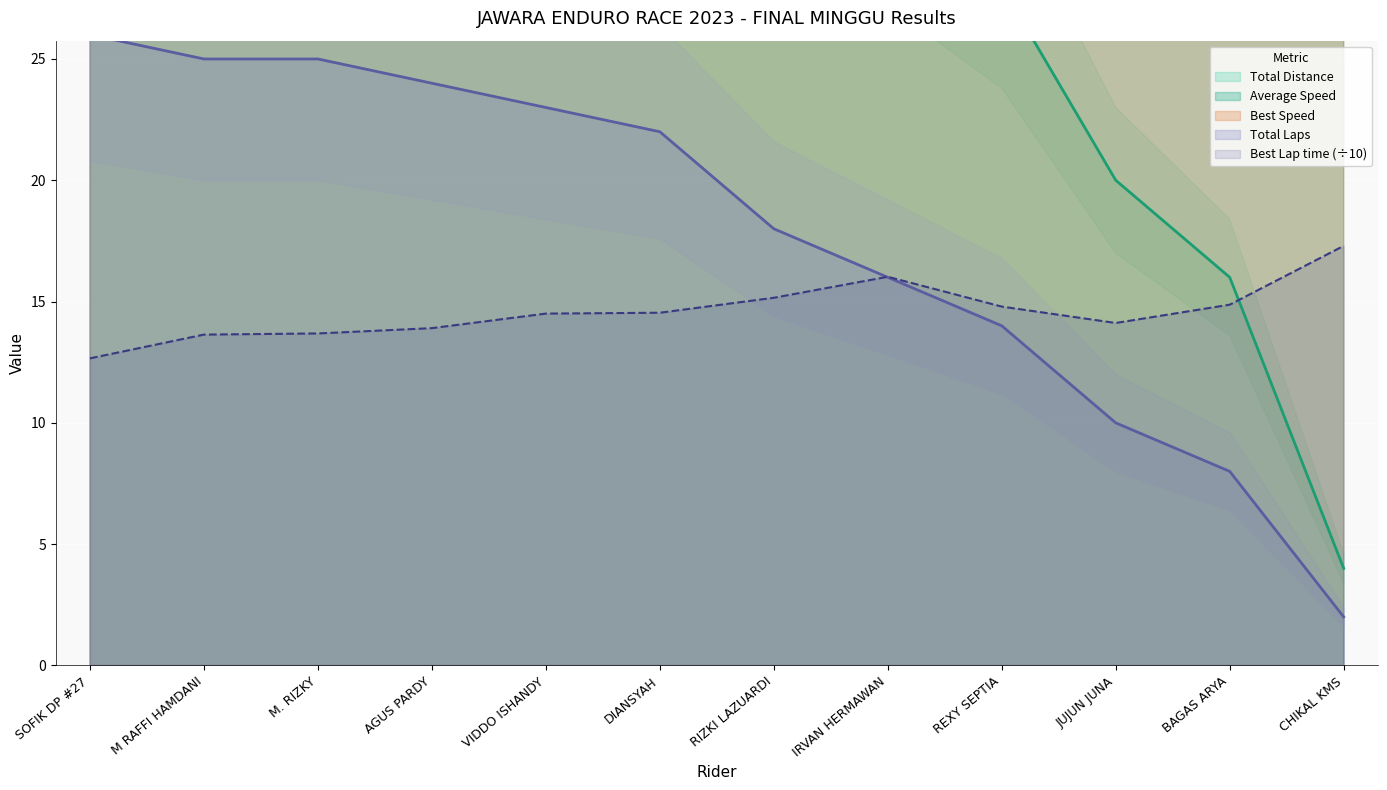

True or false: Best Lap time and Best Speed intersect in this chart.

False